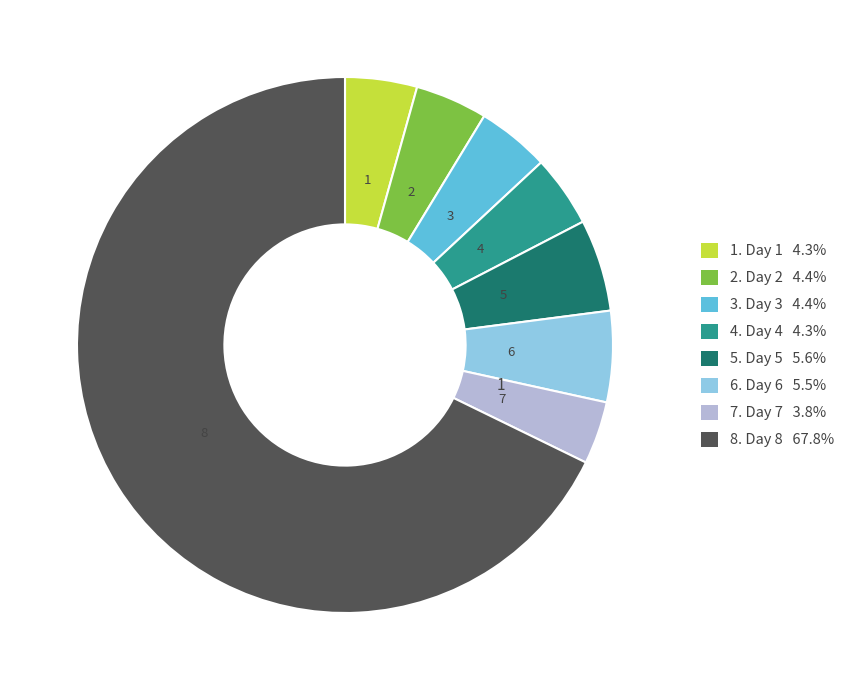

Do 1. Day 1 4.3% and 8. Day 8 67.8% together represent more than half of the pie?

Yes